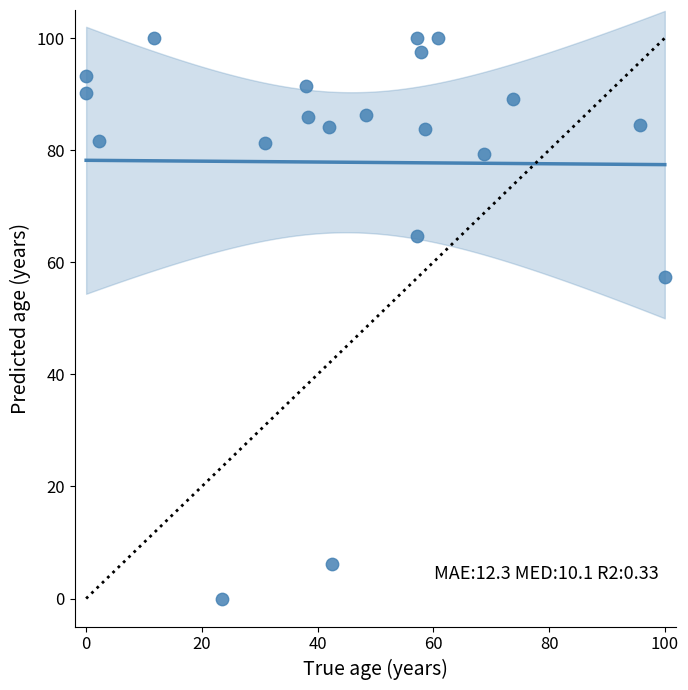

What is the range of Y values (max minus min)?

100.0